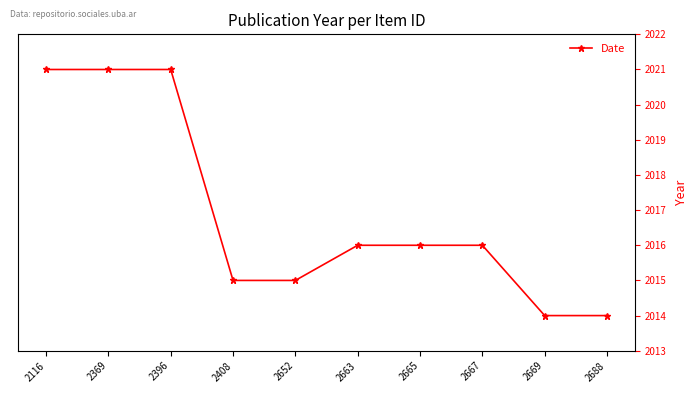

What is the smallest value displayed?

2014